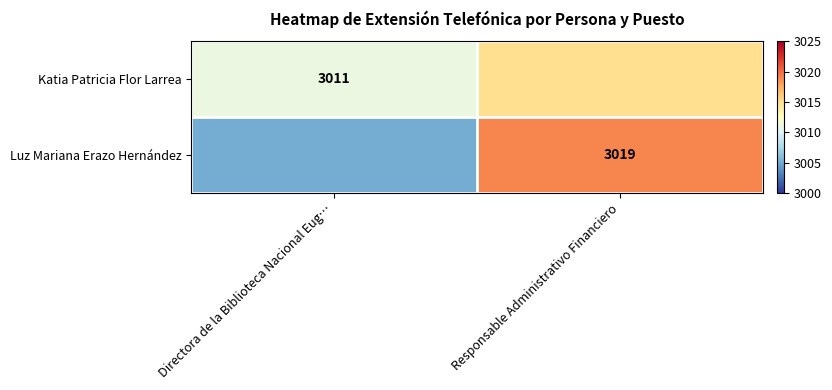

Is it true that Luz Mariana Erazo Hernández equals 3019 at Responsable Administrativo Financiero?

True